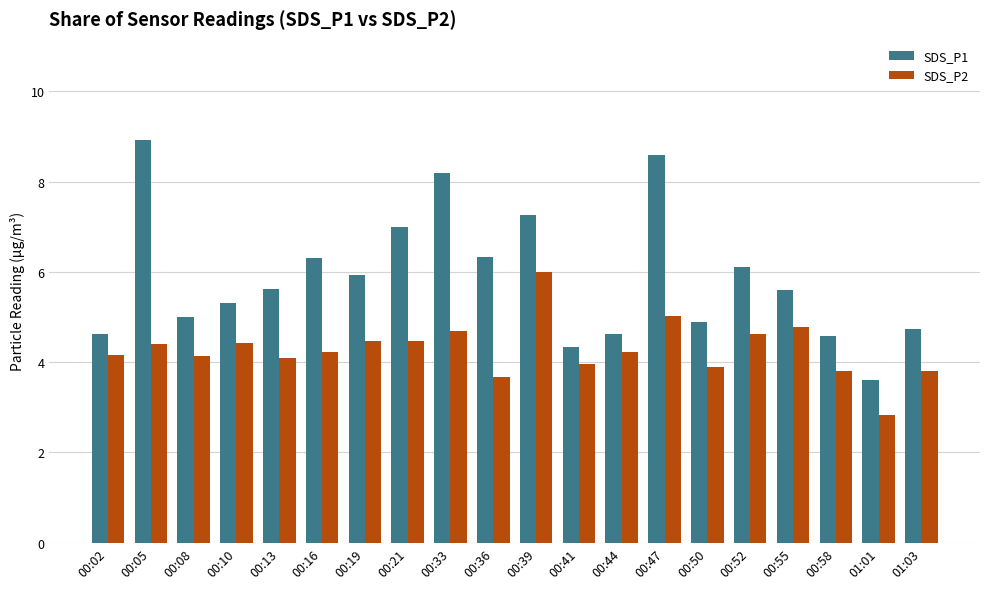

At 01:01, list the series in order from largest to smallest.

SDS_P1, SDS_P2